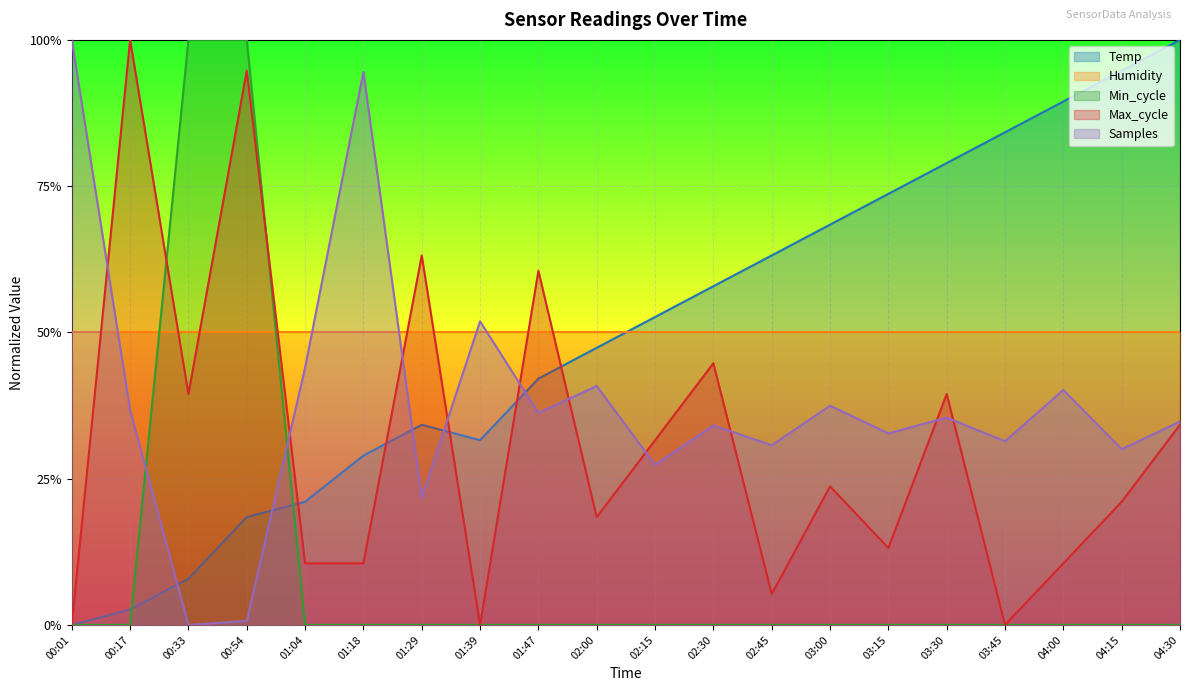

Between 00:17 and 00:54, which is larger?

00:54